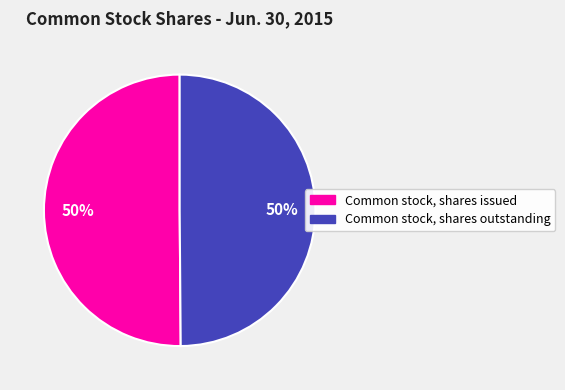

To the nearest percent, what percentage of the pie is Common stock, shares outstanding?

50%